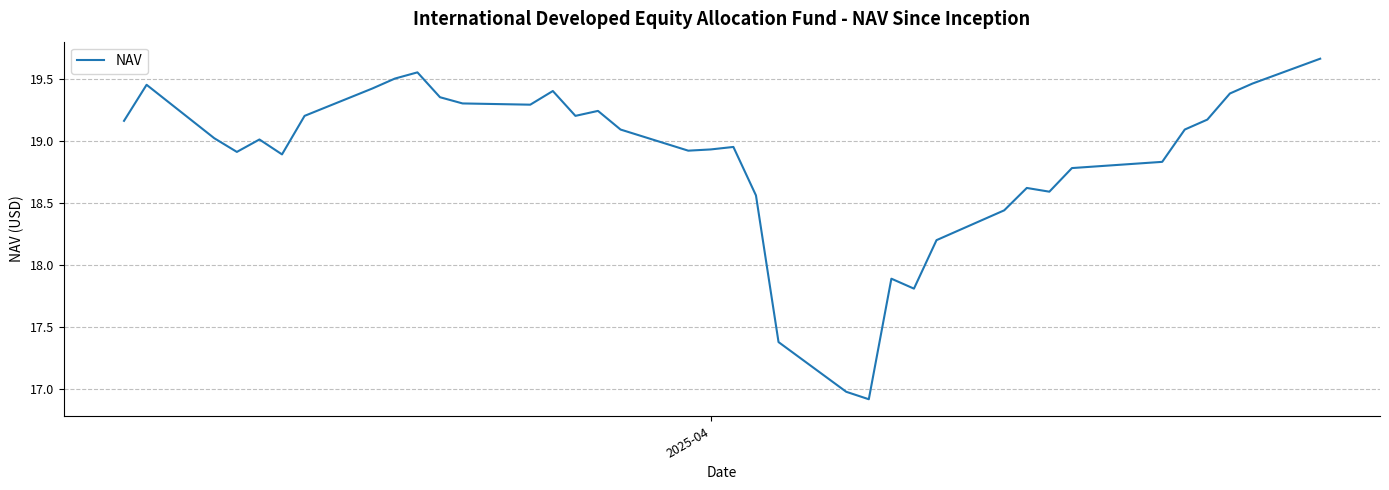

What is the difference between the maximum and minimum values?

2.7